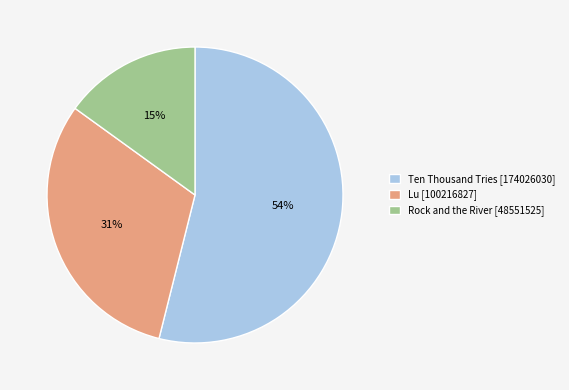

Between Lu [100216827] and Rock and the River [48551525], which is larger?

Lu [100216827]